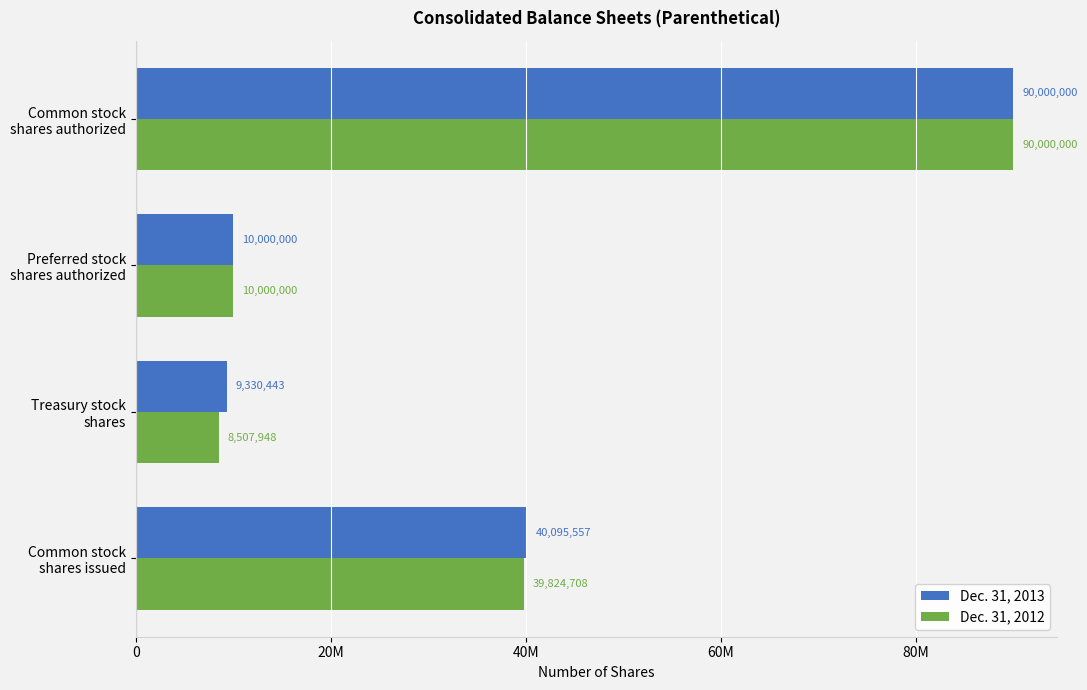

What is the sum of all Dec. 31, 2013 values?

149426000